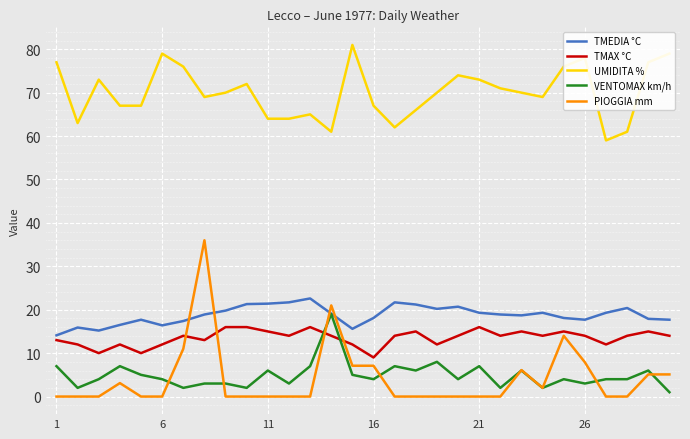

What is the highest value of the VENTOMAX km/h series?

19.0